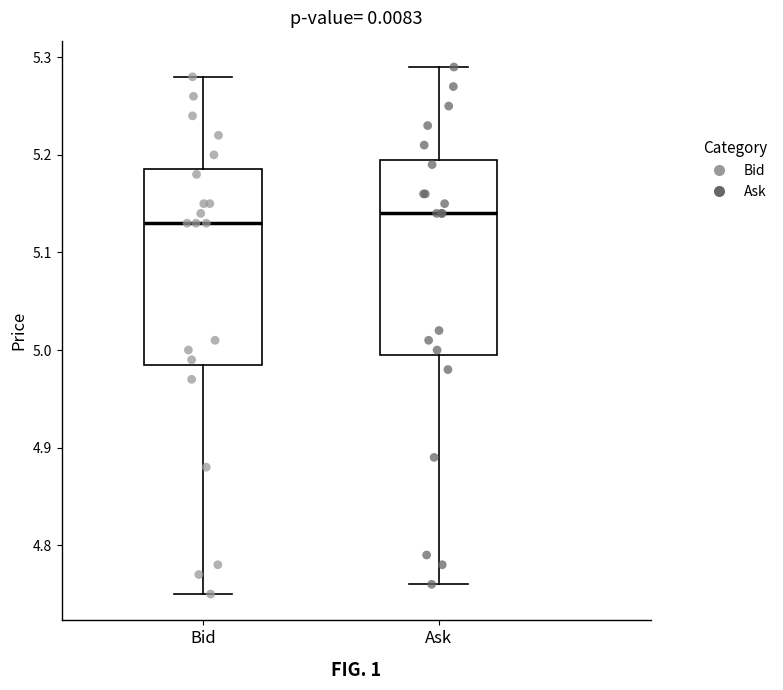

Reading left to right, transcribe this box plot: for each box, give where its median line is, the range the box spans, and where its two whiskers end, as read against the y-axis. The values are not printed on the chart, so give them approximately, as read against the axis.

Bid: median 5.13, box 4.99 to 5.19, whiskers 4.75 to 5.28
Ask: median 5.14, box 5.00 to 5.20, whiskers 4.76 to 5.29